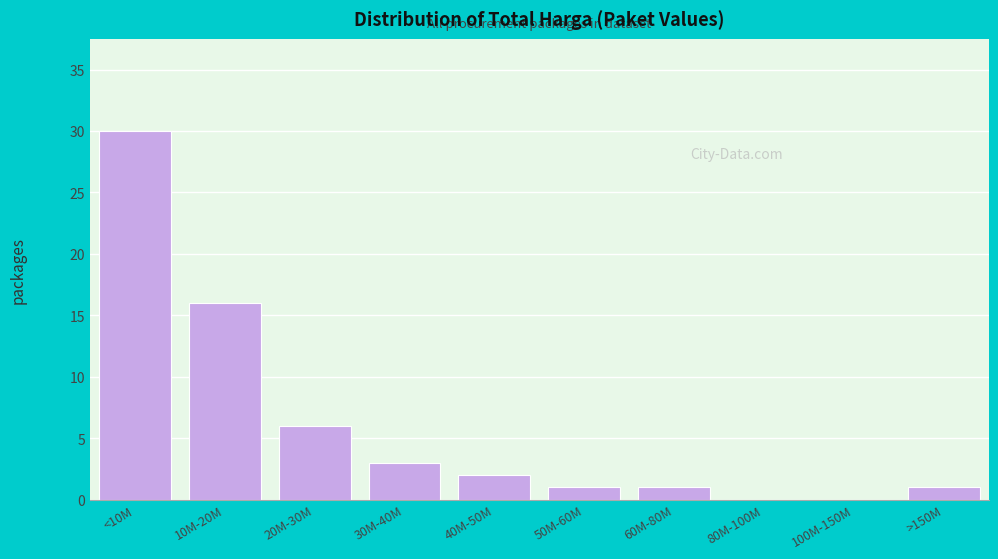

Reading left to right, transcribe all the data shown in this chart.

<10M=30	10M-20M=16	20M-30M=6	30M-40M=3	40M-50M=2	50M-60M=1	60M-80M=1	80M-100M=0	100M-150M=0	>150M=1